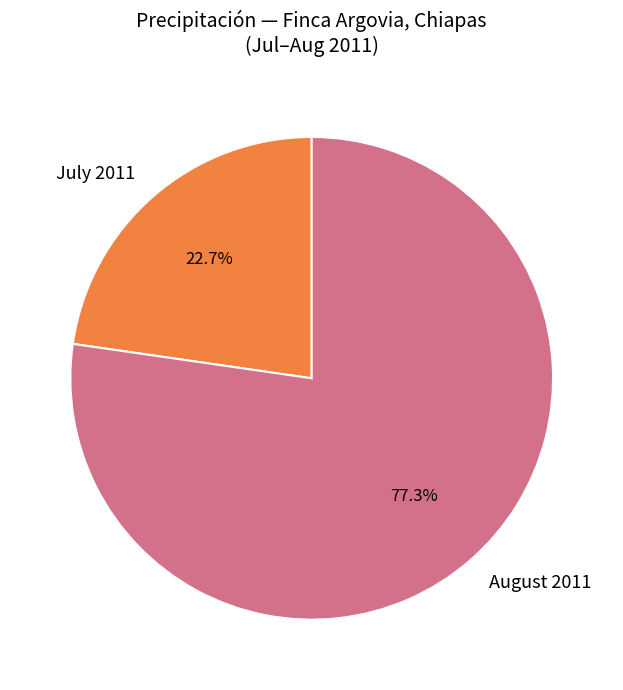

What percentage do July 2011 and August 2011 together represent?

100.0%